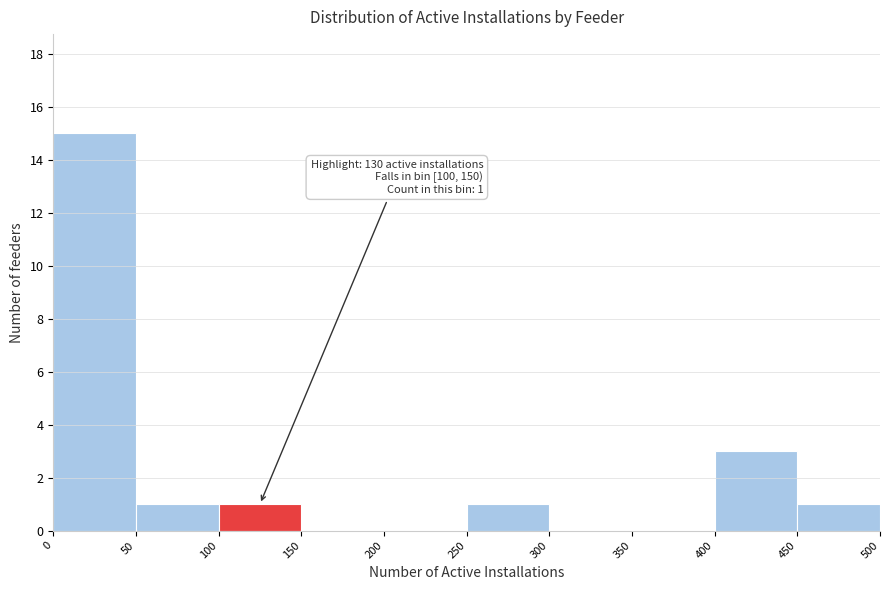

Which range on the x-axis has the tallest bar?

0 to 50